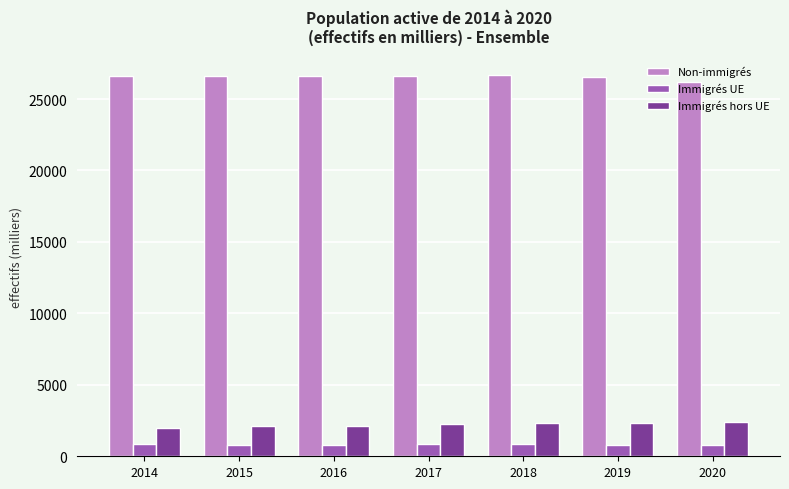

What is the minimum value shown in the chart?

758.0